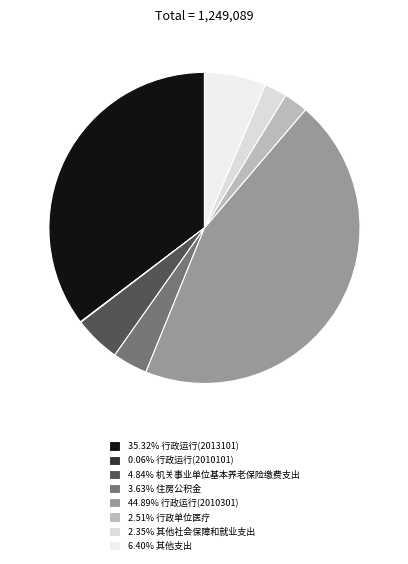

What is the largest slice in the pie chart?

行政运行(2010301)